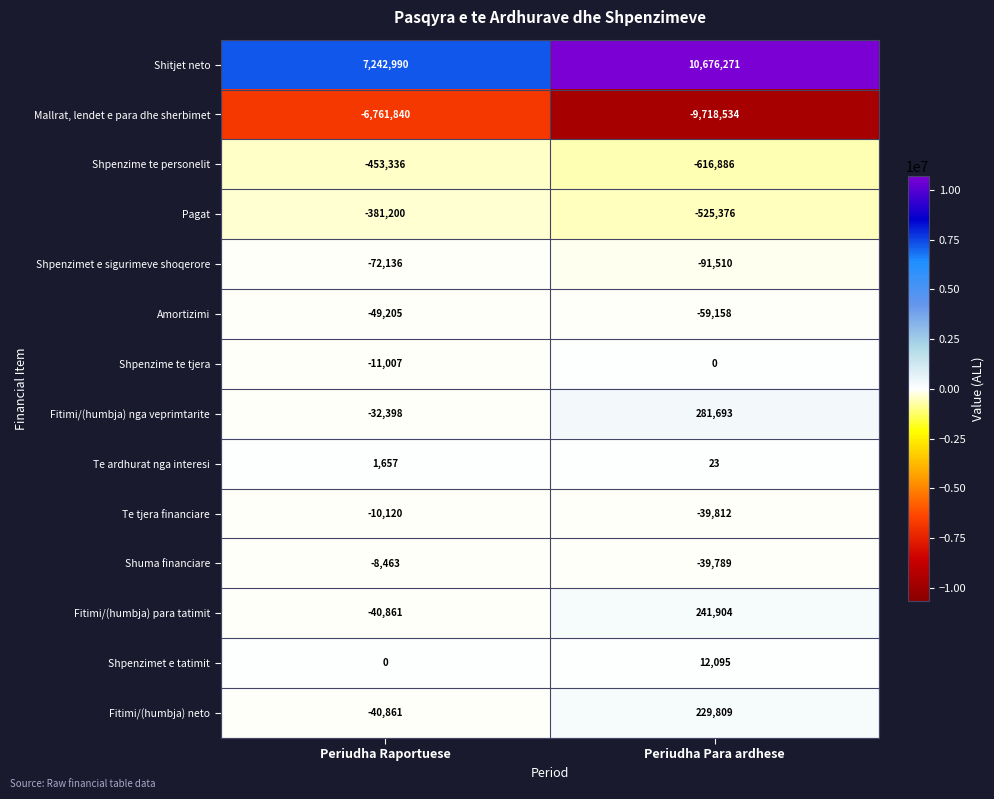

What is the difference between the maximum and minimum values in the Te ardhurat nga interesi series?

1634